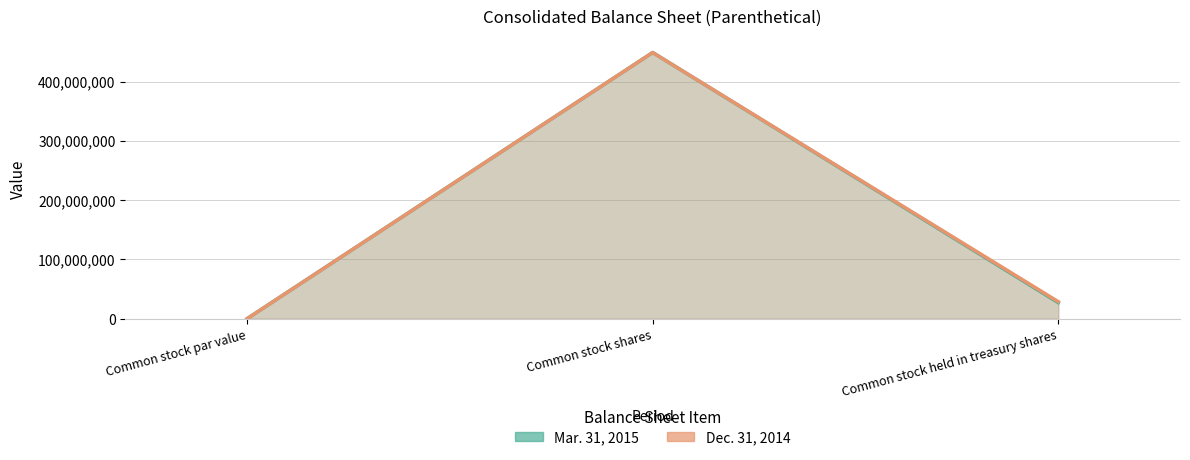

What is the highest value of the Dec. 31, 2014 series?

448900000